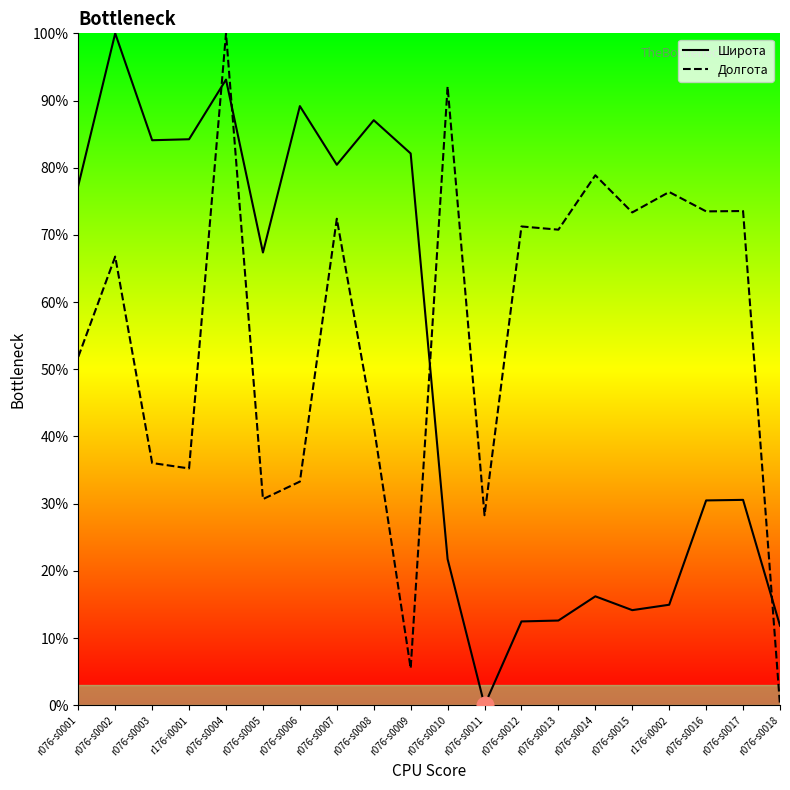

How many lines are shown in the chart?

2